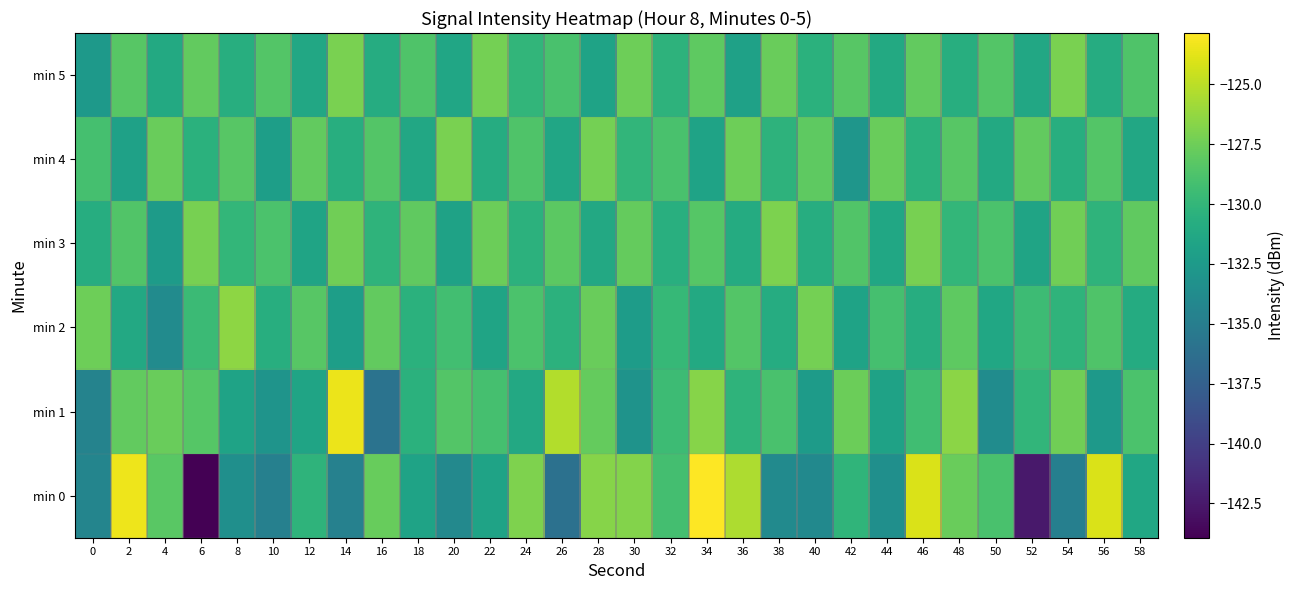

Reading right to left, list all the values displayed in this chart.

min 0: 58=-131.4	56=-124.0	54=-134.8	52=-142.5	50=-128.9	48=-127.7	46=-124.1	44=-133.5	42=-130.1	40=-133.9	38=-133.8	36=-125.5	34=-122.9	32=-129.2	30=-126.8	28=-126.7	26=-136.0	24=-126.9	22=-131.7	20=-134.0	18=-131.7	16=-127.8	14=-134.7	12=-130.2	10=-134.7	8=-133.4	6=-143.9	4=-128.2	2=-123.4	0=-134.3
min 1: 58=-128.8	56=-132.6	54=-127.4	52=-130.1	50=-133.7	48=-126.5	46=-129.3	44=-131.8	42=-127.6	40=-132.4	38=-128.9	36=-130.2	34=-126.7	32=-129.5	30=-133.1	28=-127.8	26=-125.3	24=-131.2	22=-129.1	20=-128.5	18=-130.4	16=-135.9	14=-123.5	12=-131.7	10=-133.0	8=-131.7	6=-128.4	4=-127.7	2=-127.9	0=-134.5
min 2: 58=-131.0	56=-128.7	54=-130.2	52=-129.5	50=-131.4	48=-128.1	46=-130.8	44=-129.1	42=-131.7	40=-127.3	38=-130.9	36=-128.5	34=-131.1	32=-129.8	30=-132.3	28=-127.7	26=-130.4	24=-128.8	22=-131.6	20=-129.2	18=-130.5	16=-127.9	14=-132.1	12=-128.3	10=-130.7	8=-126.4	6=-129.6	4=-133.8	2=-131.2	0=-127.5
min 3: 58=-128.0	56=-130.2	54=-127.4	52=-131.6	50=-128.8	48=-130.0	46=-127.2	44=-131.4	42=-128.6	40=-130.8	38=-127.0	36=-131.0	34=-128.4	32=-130.6	30=-127.8	28=-131.2	26=-128.2	24=-130.4	22=-127.6	20=-131.8	18=-128.0	16=-130.2	14=-127.4	12=-131.6	10=-128.8	8=-130.0	6=-127.2	4=-132.4	2=-128.6	0=-130.8
min 4: 58=-131.3	56=-128.5	54=-130.7	52=-127.9	50=-131.1	48=-128.3	46=-130.5	44=-127.7	42=-132.9	40=-128.1	38=-130.3	36=-127.5	34=-131.7	32=-128.9	30=-130.1	28=-127.3	26=-131.5	24=-128.7	22=-130.9	20=-127.1	18=-131.3	16=-128.5	14=-130.7	12=-127.9	10=-132.1	8=-128.3	6=-130.5	4=-127.7	2=-131.9	0=-129.1
min 5: 58=-128.7	56=-130.9	54=-127.1	52=-131.3	50=-128.5	48=-130.7	46=-127.9	44=-131.1	42=-128.3	40=-130.5	38=-127.7	36=-131.9	34=-128.1	32=-130.3	30=-127.5	28=-131.7	26=-128.9	24=-130.1	22=-127.3	20=-131.5	18=-128.7	16=-130.9	14=-127.1	12=-131.3	10=-128.5	8=-130.7	6=-127.9	4=-131.1	2=-128.3	0=-132.5